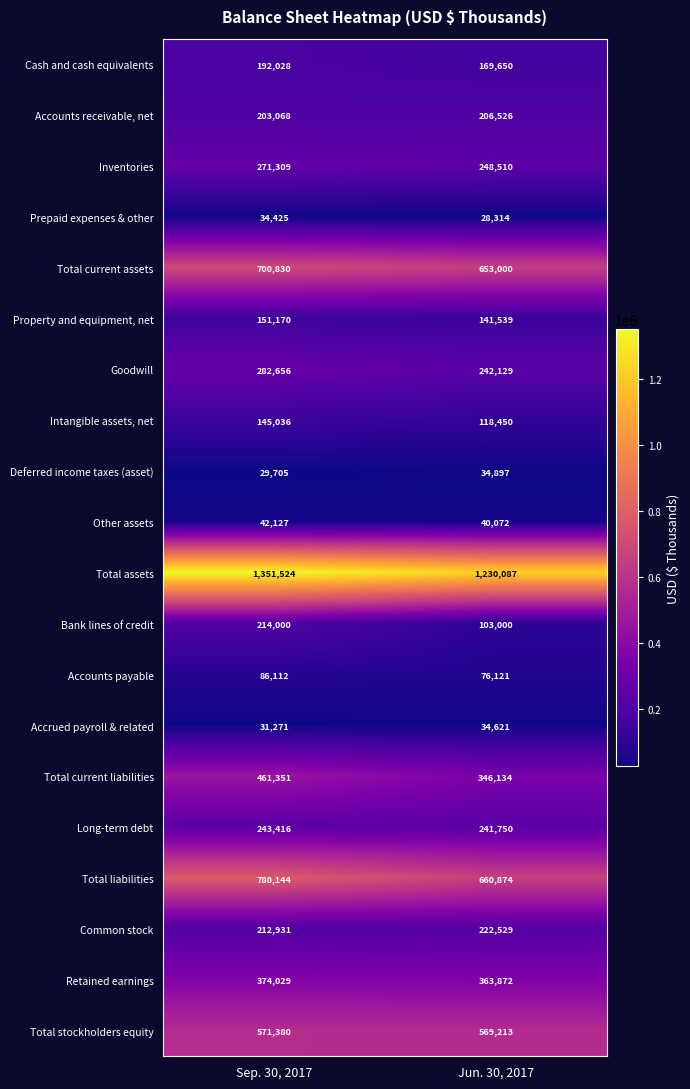

Rank the series at Jun. 30, 2017 from lowest to highest value.

Prepaid expenses & other, Accrued payroll & related, Deferred income taxes (asset), Other assets, Accounts payable, Bank lines of credit, Intangible assets, net, Property and equipment, net, Cash and cash equivalents, Accounts receivable, net, Common stock, Long-term debt, Goodwill, Inventories, Total current liabilities, Retained earnings, Total stockholders equity, Total current assets, Total liabilities, Total assets